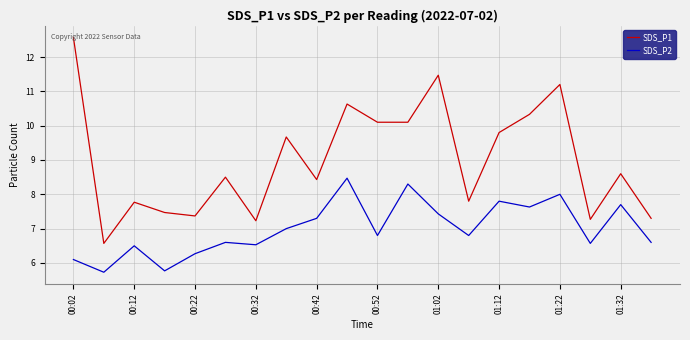

What is the average value of the SDS_P1 series?

9.0